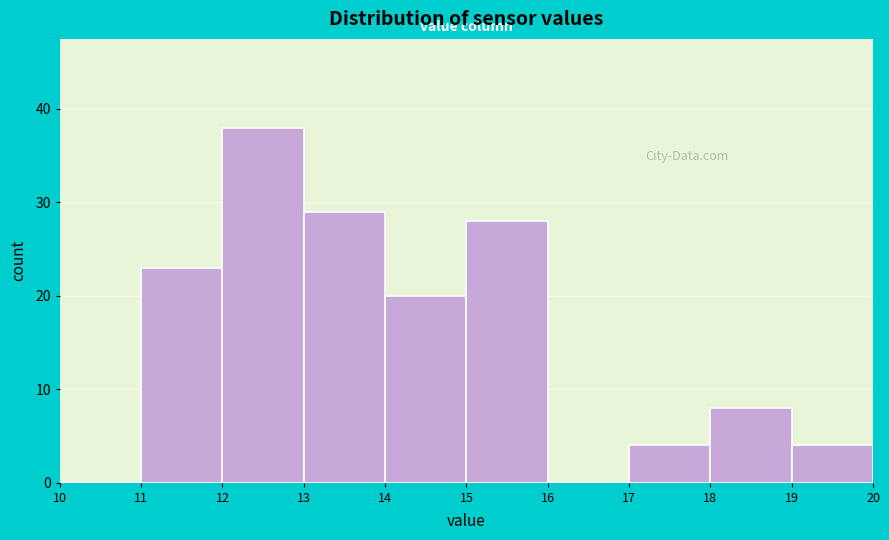

Over which range of the x-axis is the bar tallest?

12 to 13